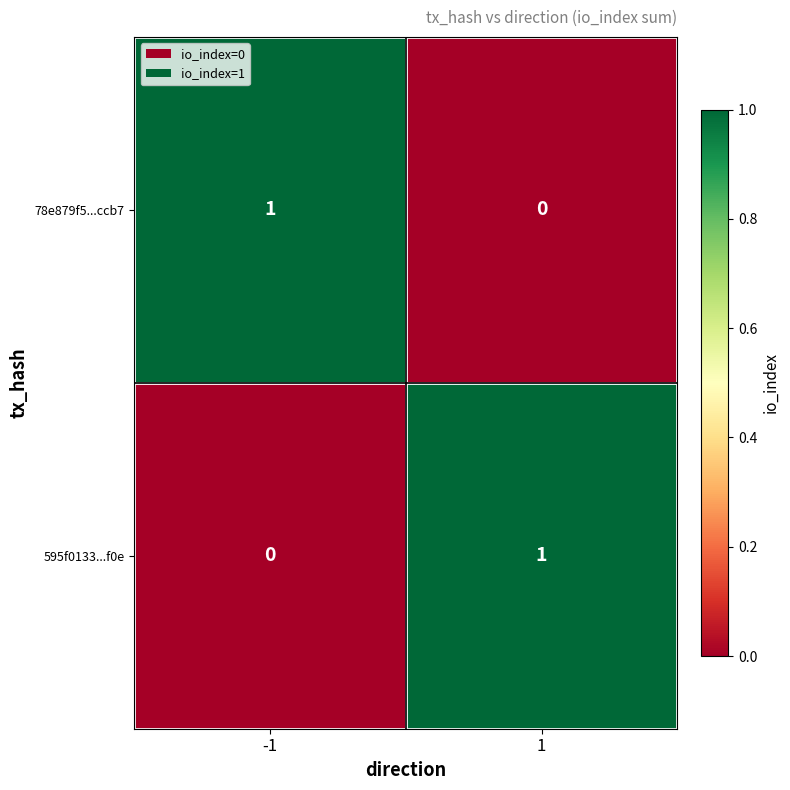

List the labels in order of 78e879f5...ccb7 value, smallest first.

1, -1